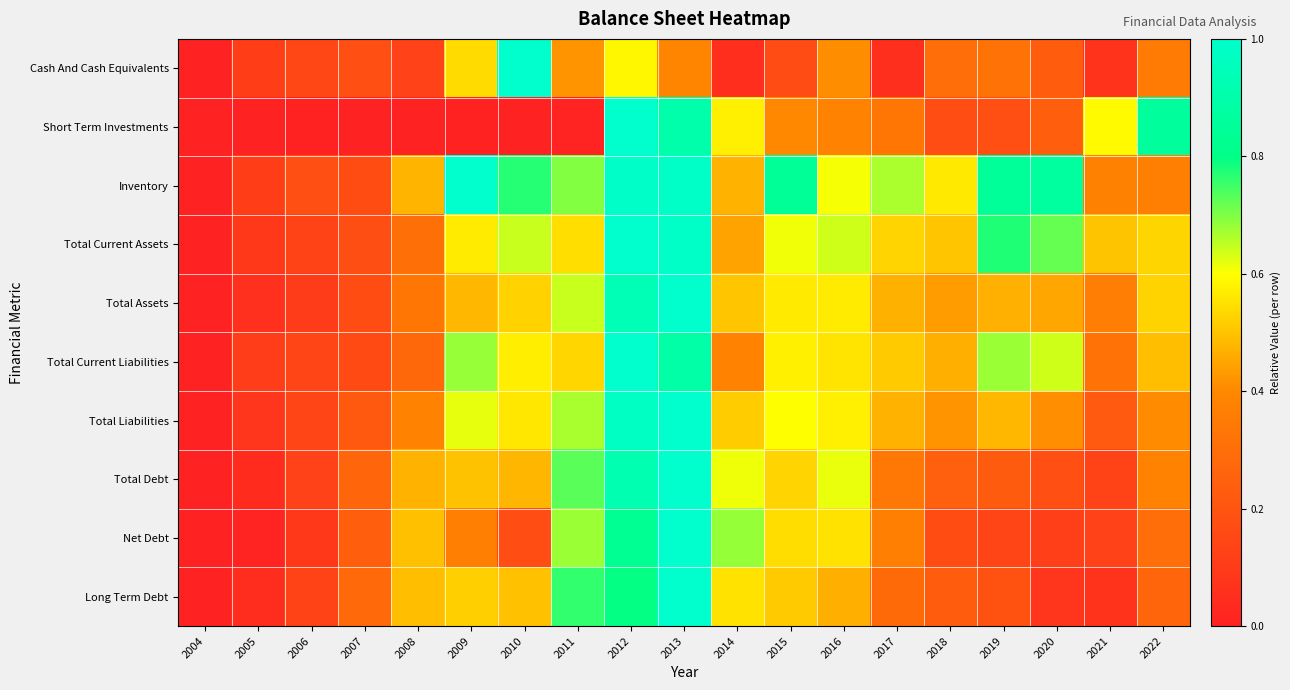

Which series has the largest range (max minus min)?

Cash And Cash Equivalents